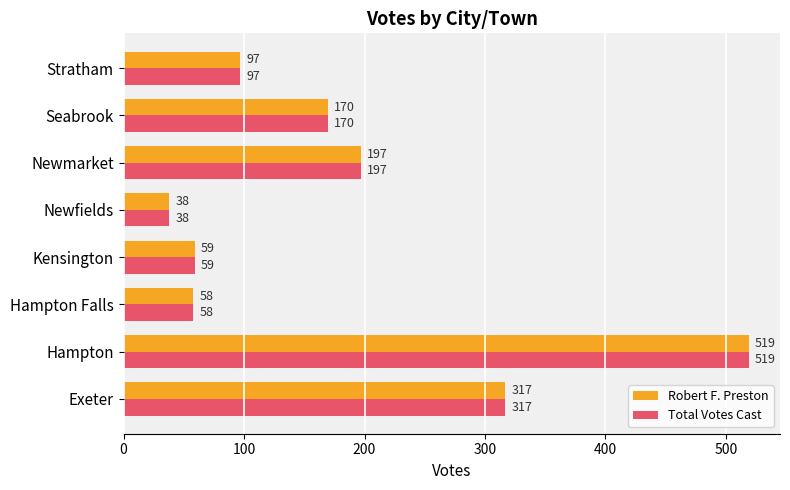

At which category is the sum across all series the highest?

Hampton